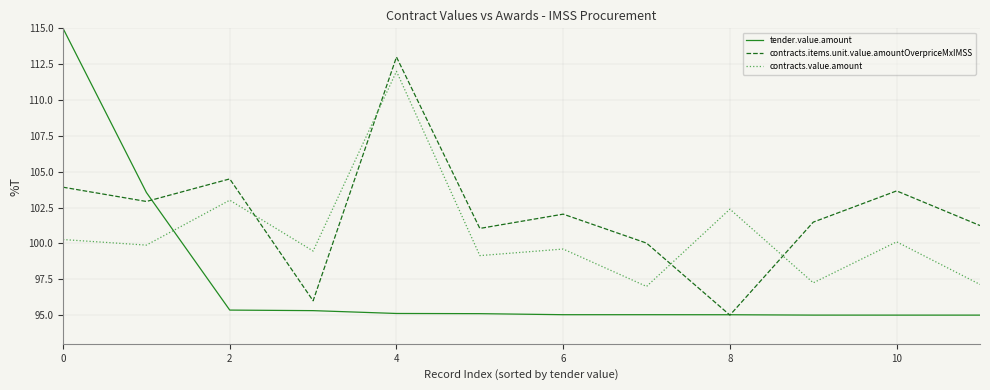

List the series in order of their peak value, lowest first.

contracts.value.amount, contracts.items.unit.value.amountOverpriceMxIMSS, tender.value.amount